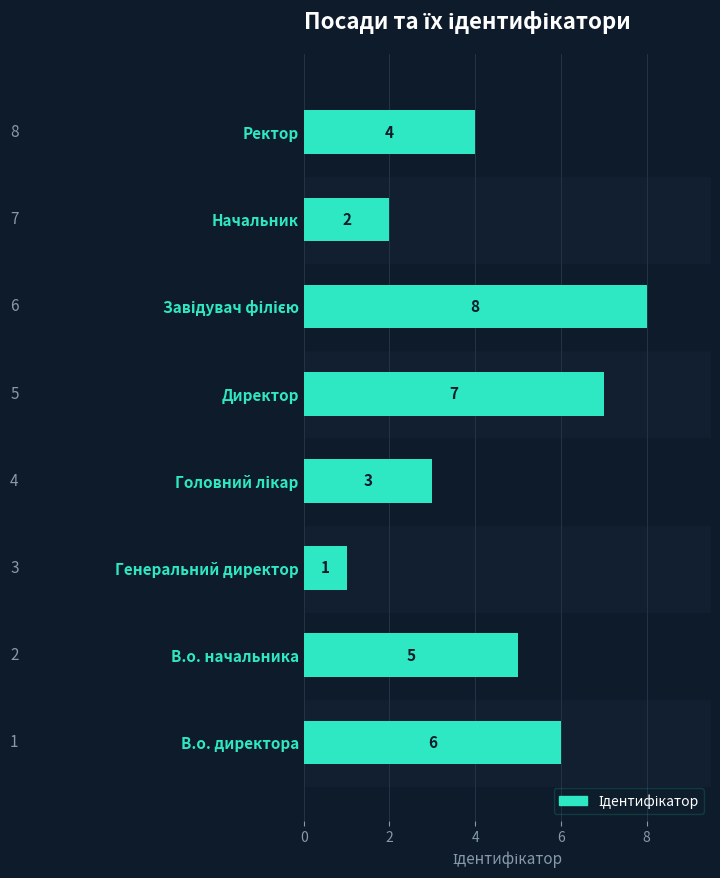

What is the difference between the maximum and minimum values?

7